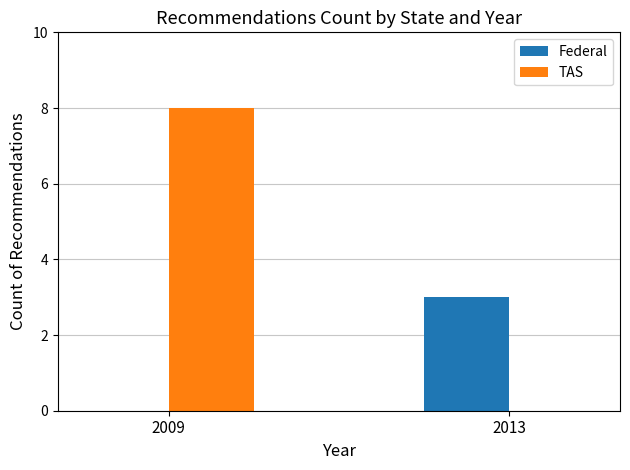

Which series has the largest total across all categories?

TAS